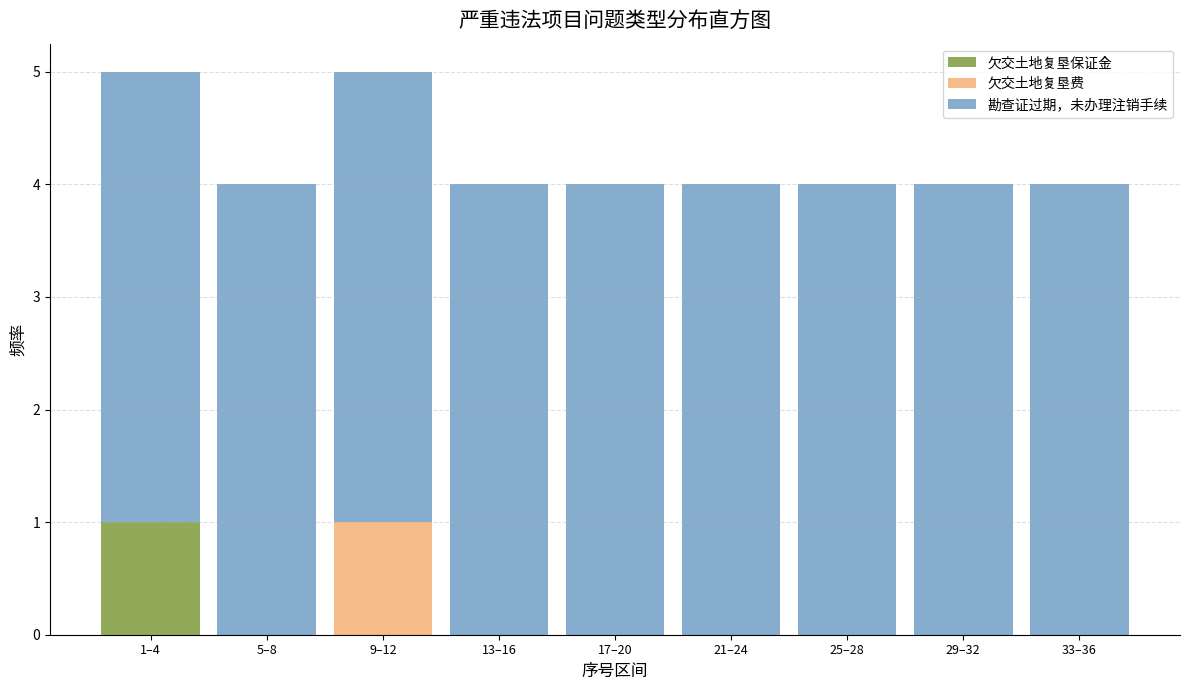

Reading left to right, transcribe the values for 欠交土地复垦保证金.

1–4=1	5–8=0	9–12=0	13–16=0	17–20=0	21–24=0	25–28=0	29–32=0	33–36=0